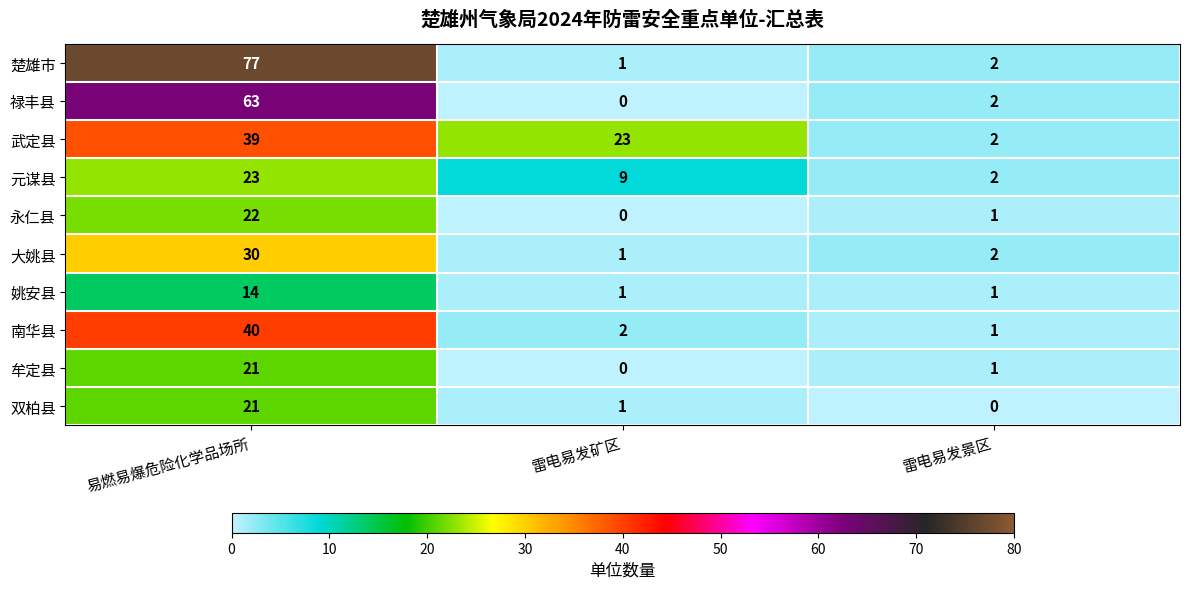

True or false: 元谋县 has a value of 9 at 雷电易发矿区.

True